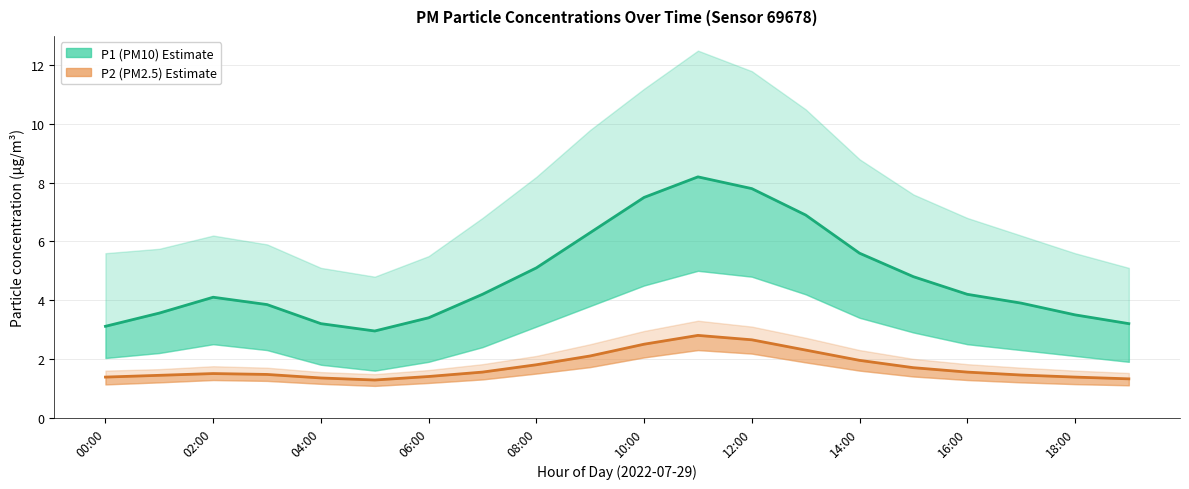

True or false: P2 (PM2.5) and P1 (PM10) intersect in this chart.

False